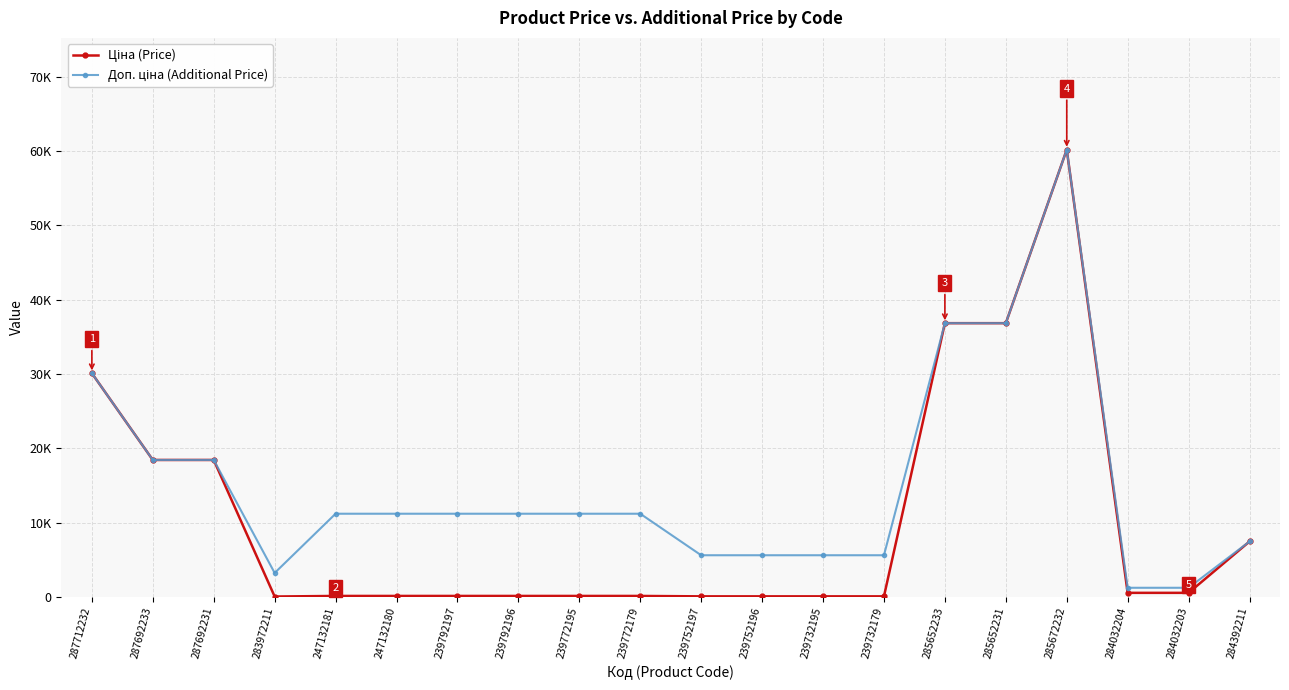

Does the chart have visible grid lines?

Yes